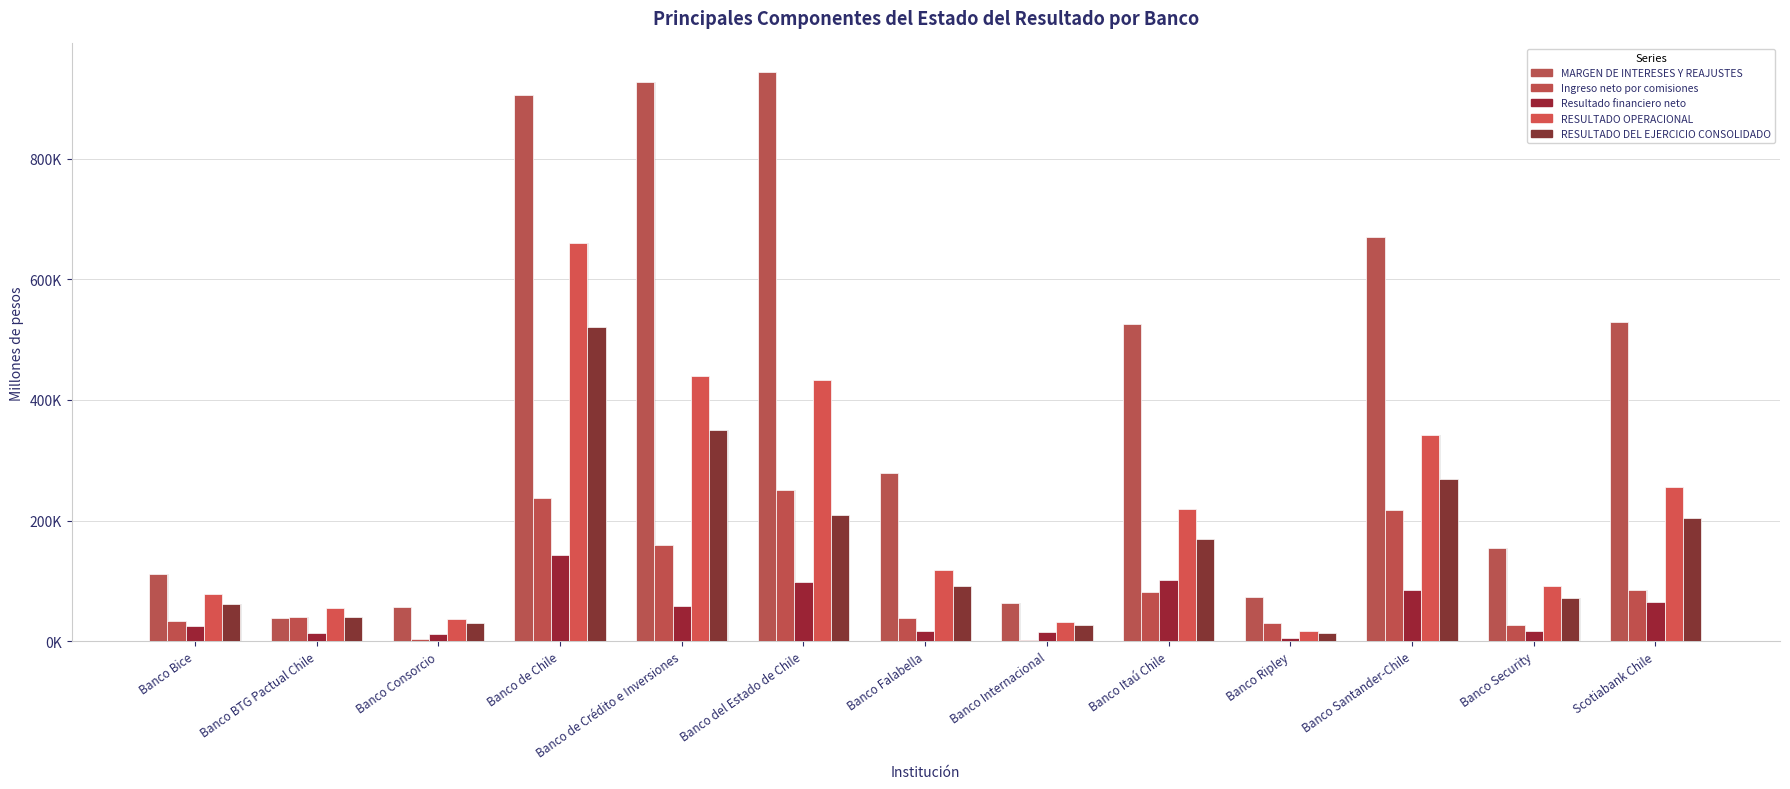

What is the difference between the maximum and second lowest values in the RESULTADO OPERACIONAL series?

628309.3